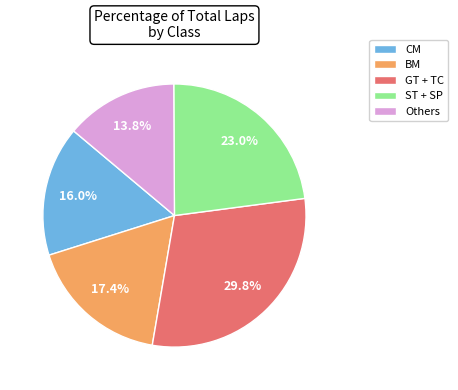

Which has a higher value, CM or BM?

BM